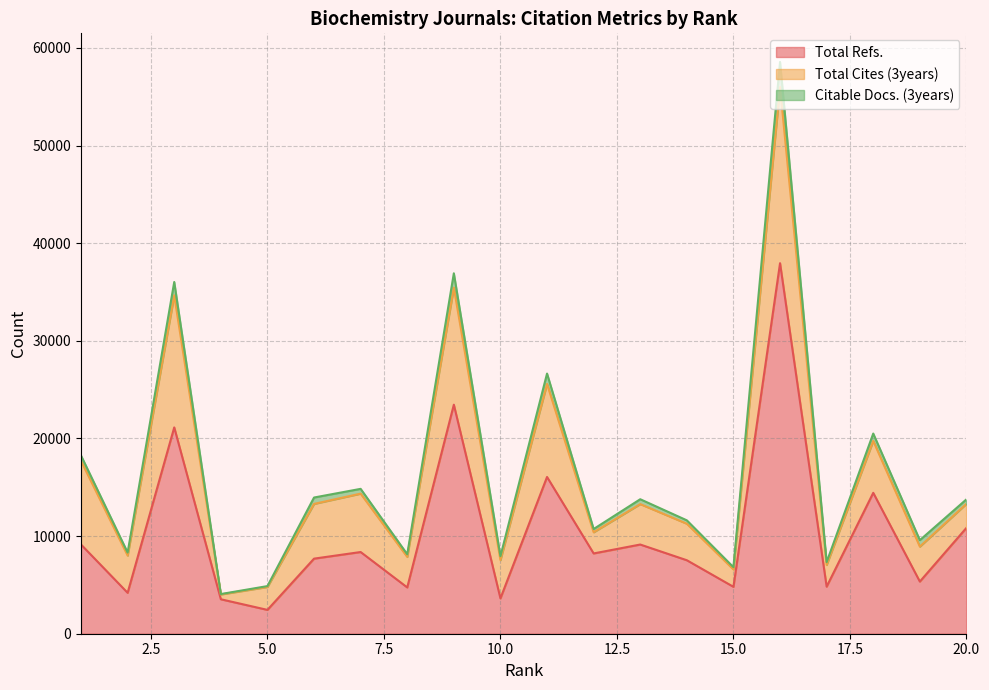

What is the difference between the highest and lowest values at 19?

4243